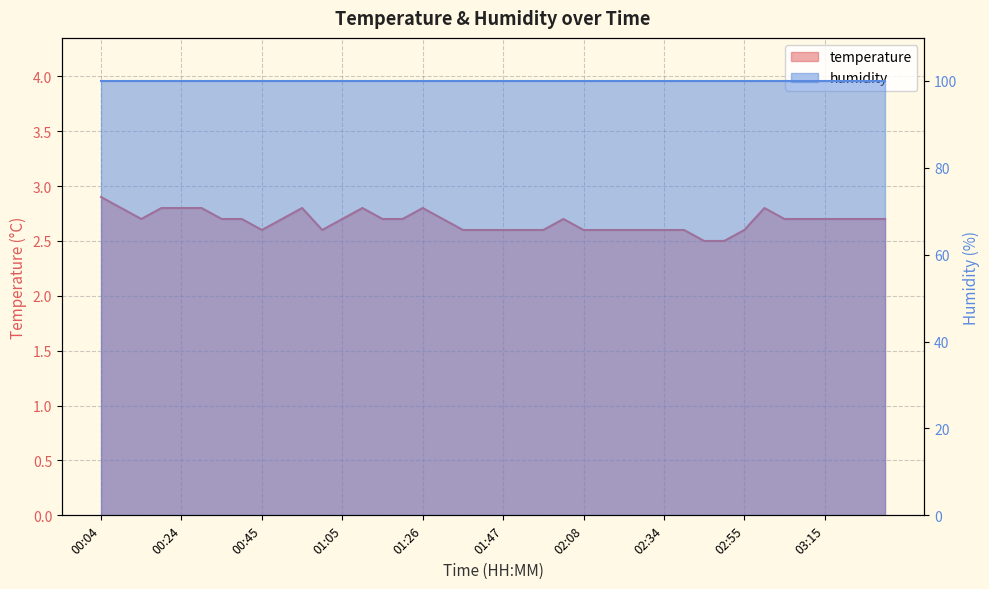

Where is the data nearest to the value 2?

02:44